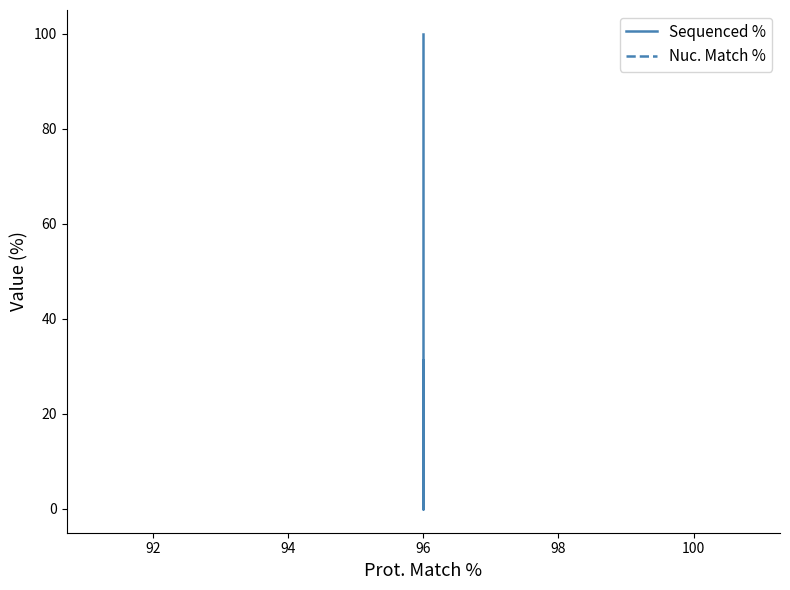

Is it true that Nuc. Match % equals 126.4 at 96?

False